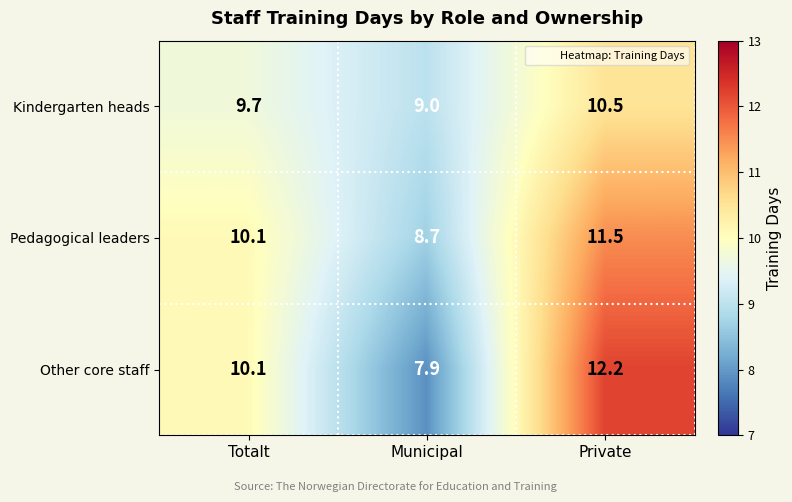

What is the difference between the Kindergarten heads values at Municipal and Private?

1.5